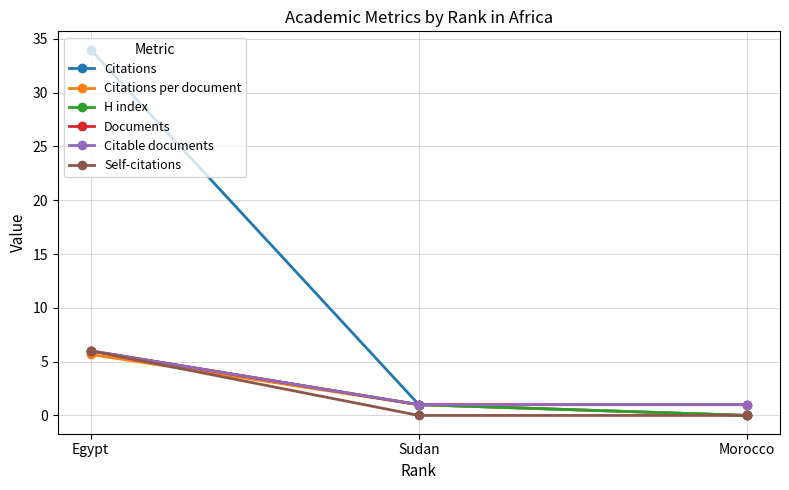

Is it true that H index equals 6.0 at Egypt?

True